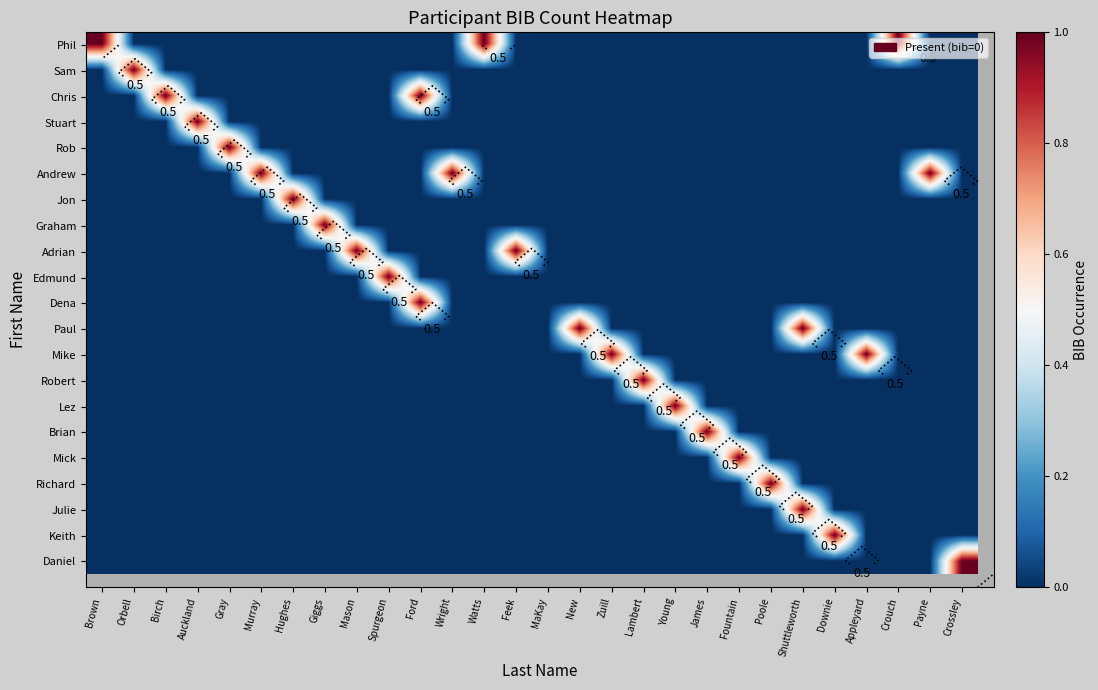

At how many categories does at least one series exceed 0?

27